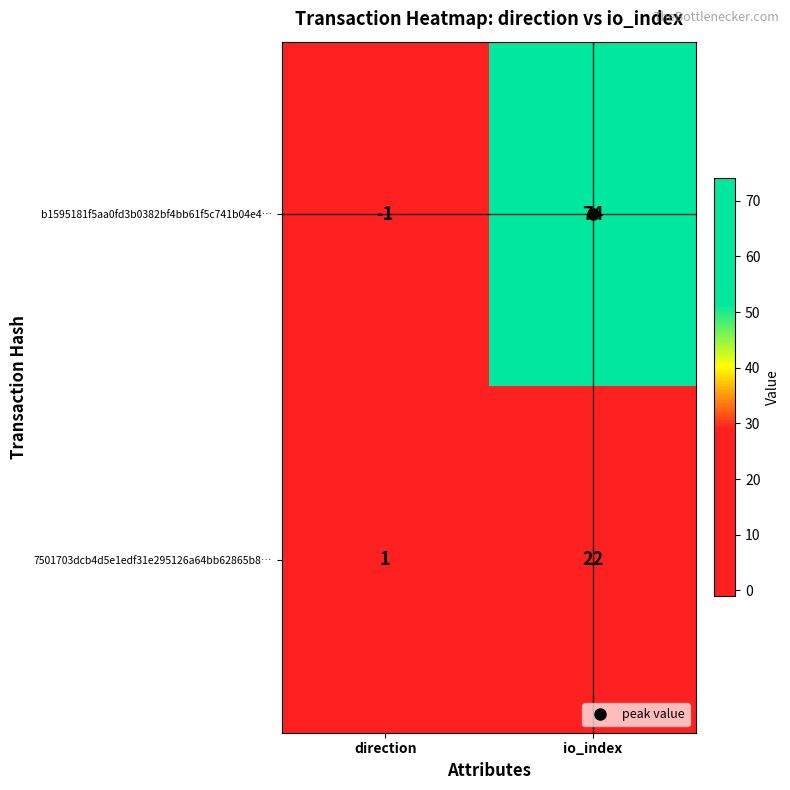

Which series has the largest range (max minus min)?

b1595181f5aa0fd3b0382bf4bb61f5c741b04e4…